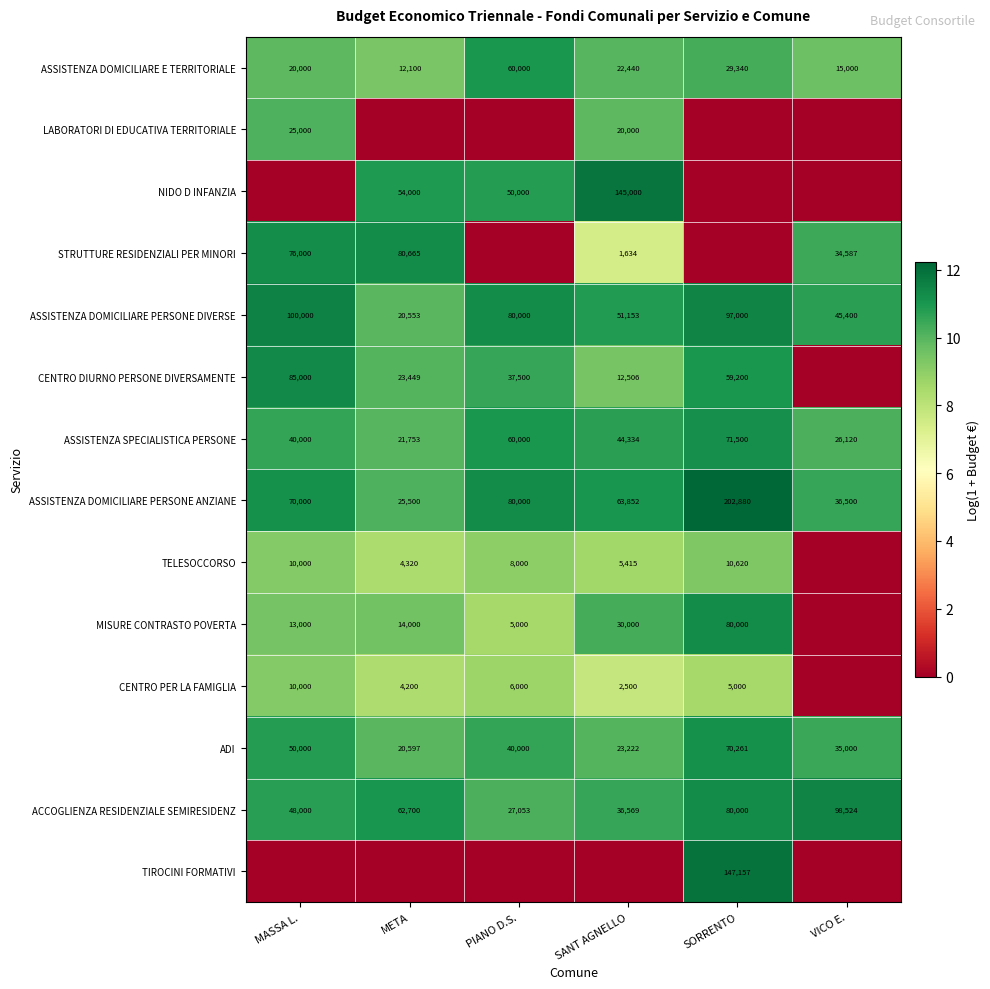

What is the maximum value shown in the chart?

12.2